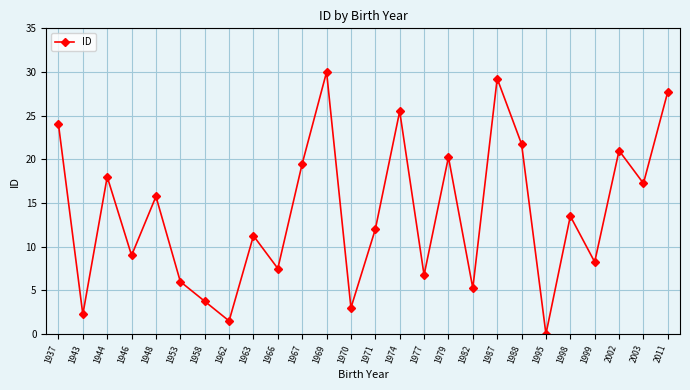

Approximately how many times larger is the value at 1944 compared to 2002?

0.9